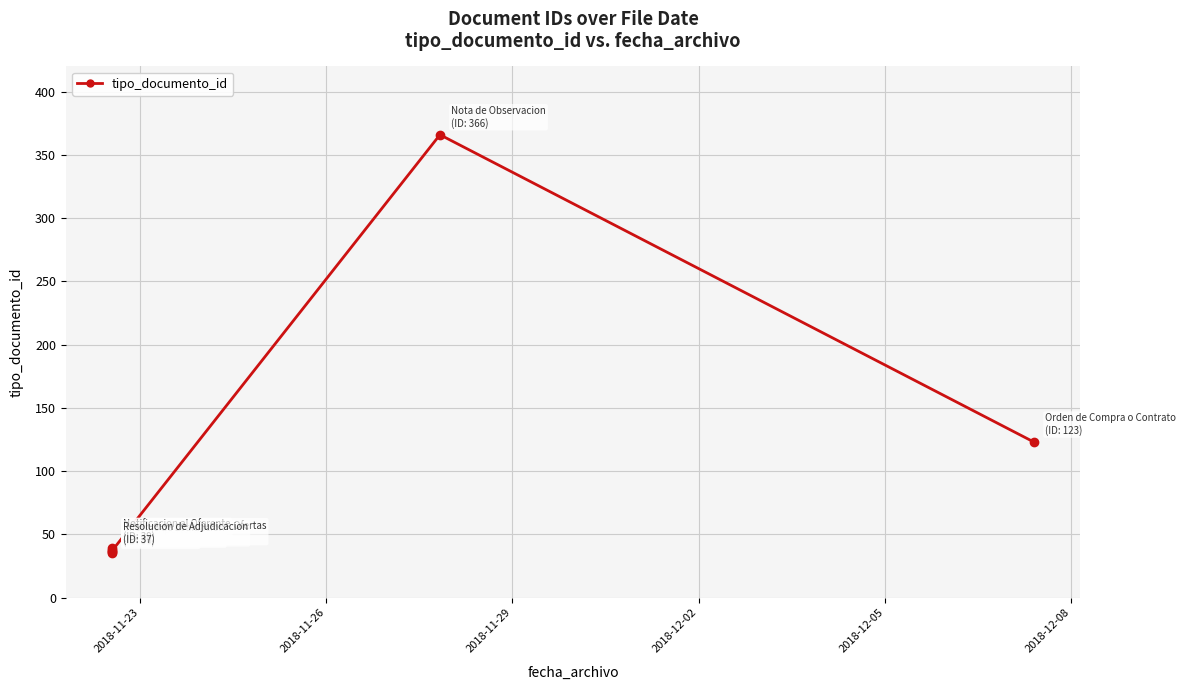

Between 2018-12-05 and 2018-12-08, which is larger?

2018-12-08